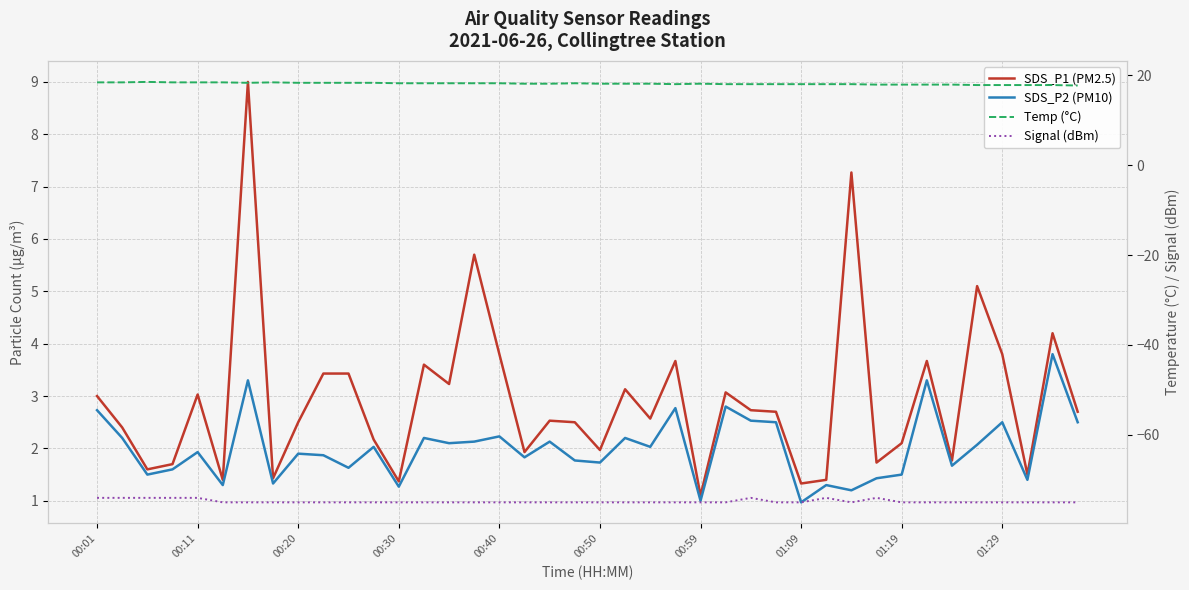

The value of Signal (dBm) at 00:50 is -119.8. True or false?

False